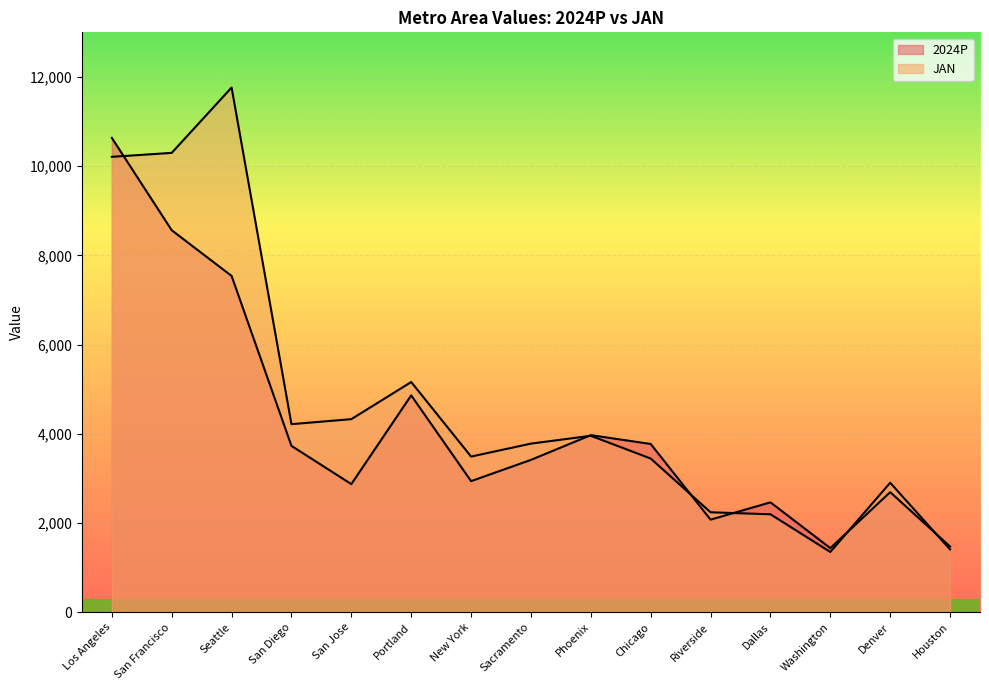

What is the difference between the highest and lowest values at San Diego?

487.0